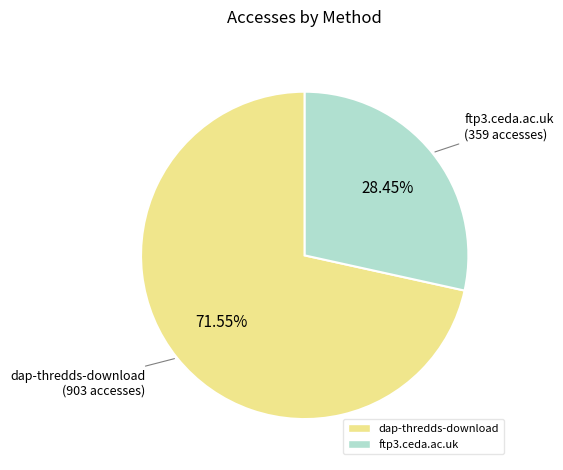

To the nearest percent, what is the difference between the largest and smallest slice percentages?

43%